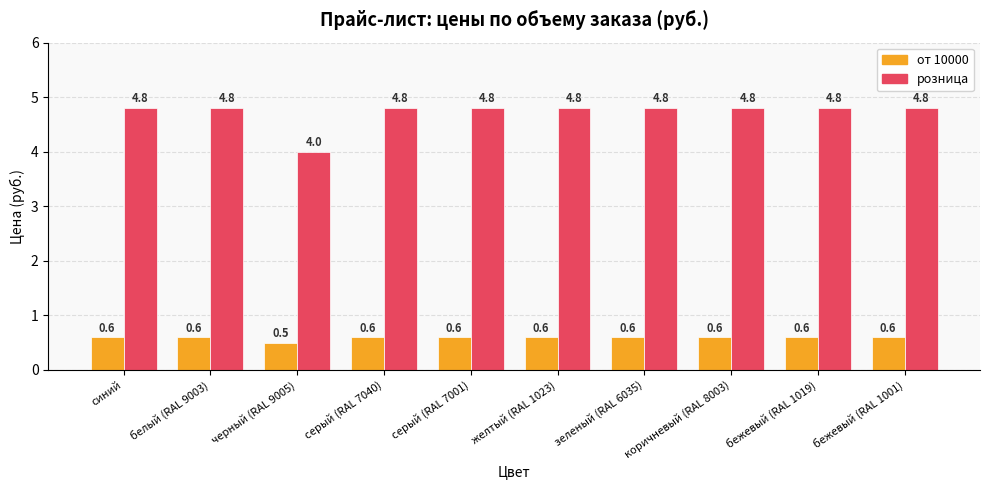

What is the label of the 7th bar from the right?

серый (RAL 7040)